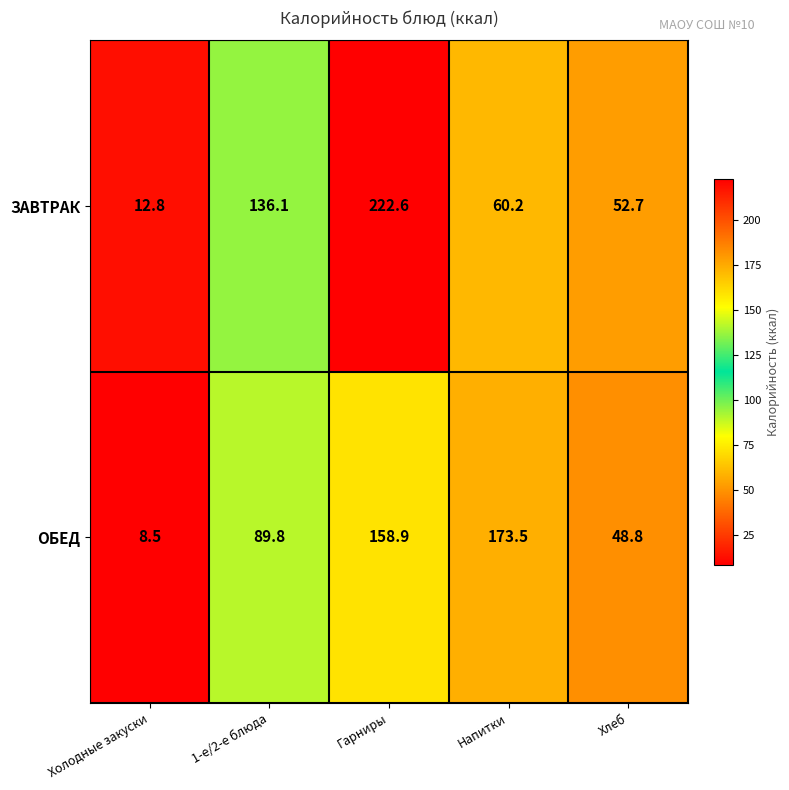

Between 1-е/2-е блюда and Напитки, which series saw the biggest shift?

ОБЕД